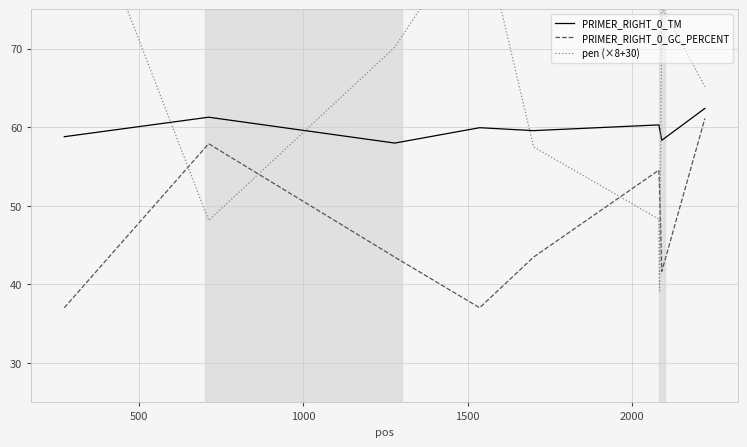

What is the minimum value for PRIMER_RIGHT_0_GC_PERCENT?

37.0